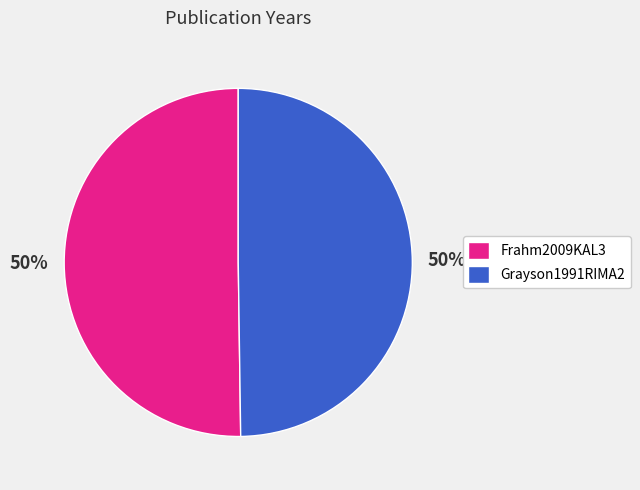

To the nearest percent, what percentage of the pie is Frahm2009KAL3?

50%